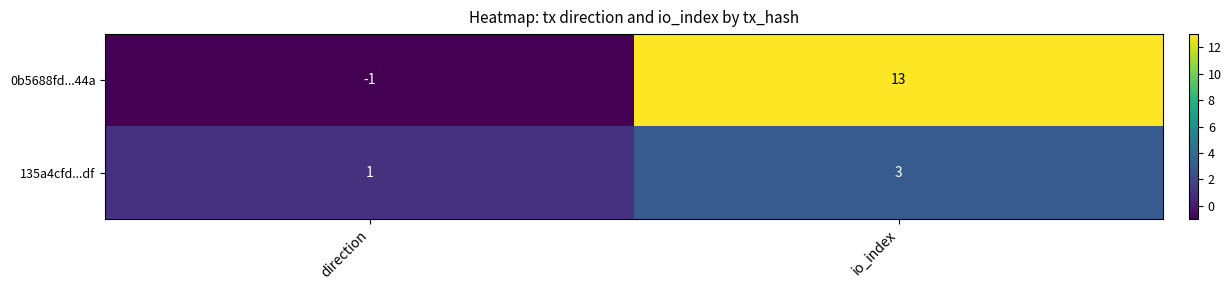

Which series has the widest spread of values?

0b5688fd...44a